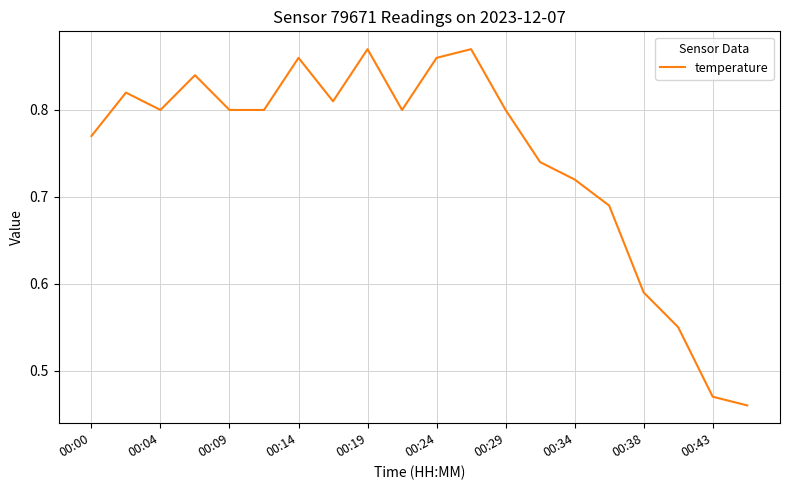

What is the difference between the maximum and minimum values?

0.4